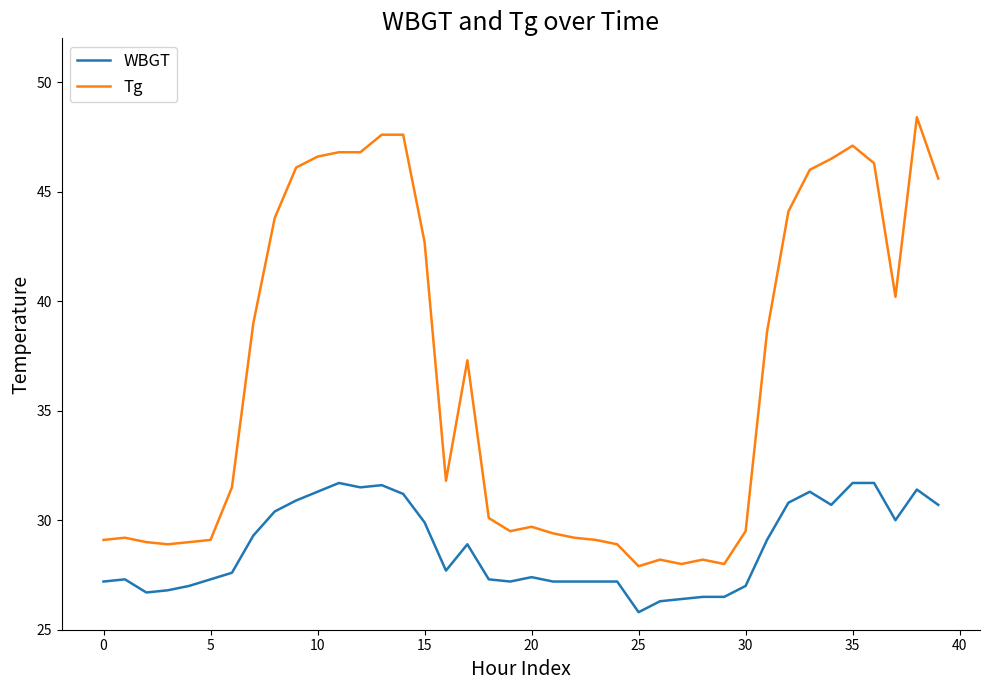

True or false: Tg and WBGT cross at least once.

False